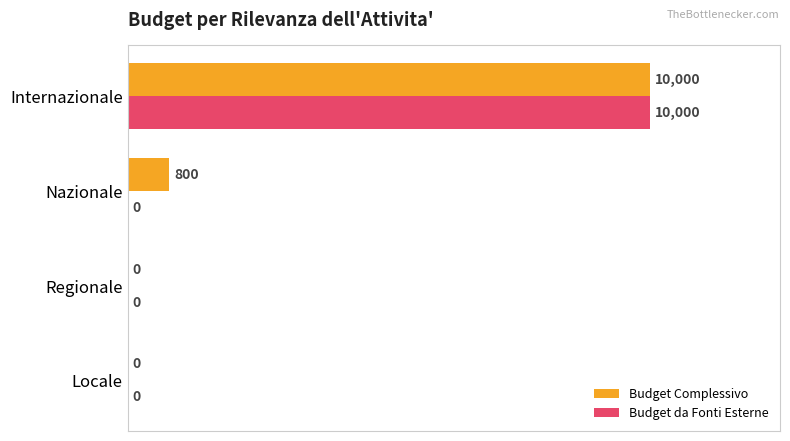

Which category has the highest value in the Budget da Fonti Esterne series?

Internazionale